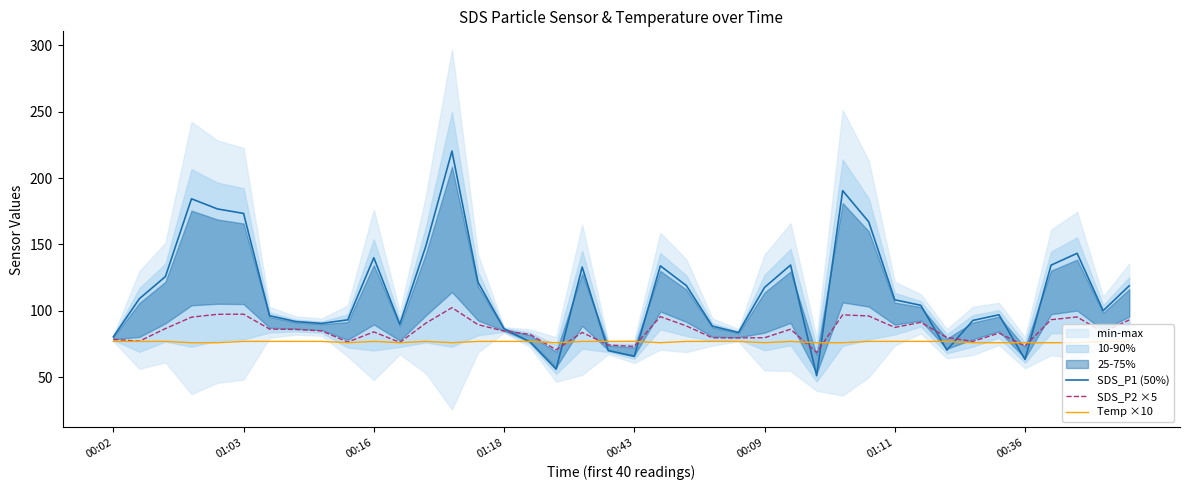

Is it true that SDS_P2 ×5 equals 84.1 at 00:16?

True